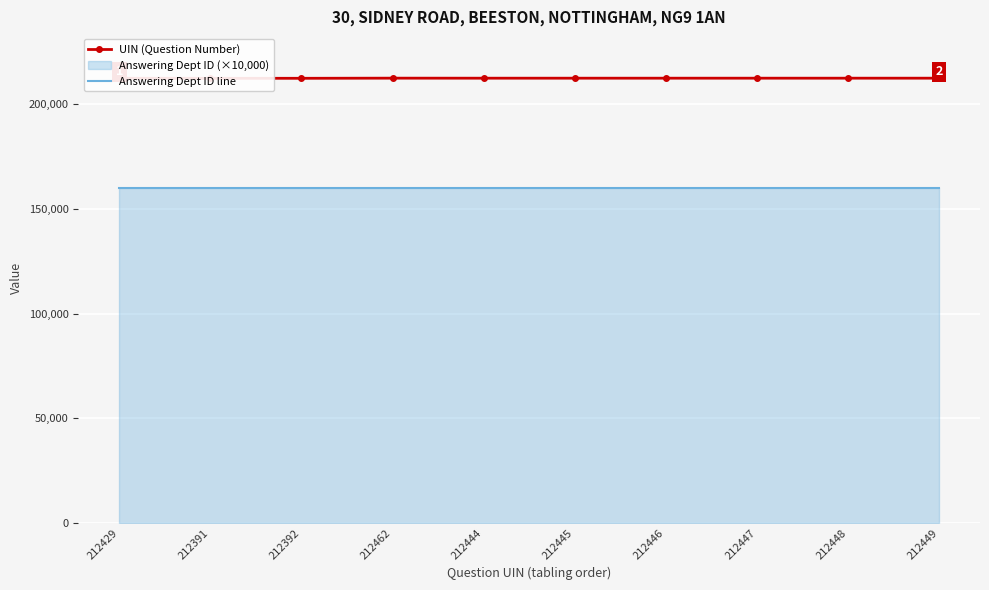

True or false: UIN (Question Number) and Answering Dept ID line cross at least once.

False